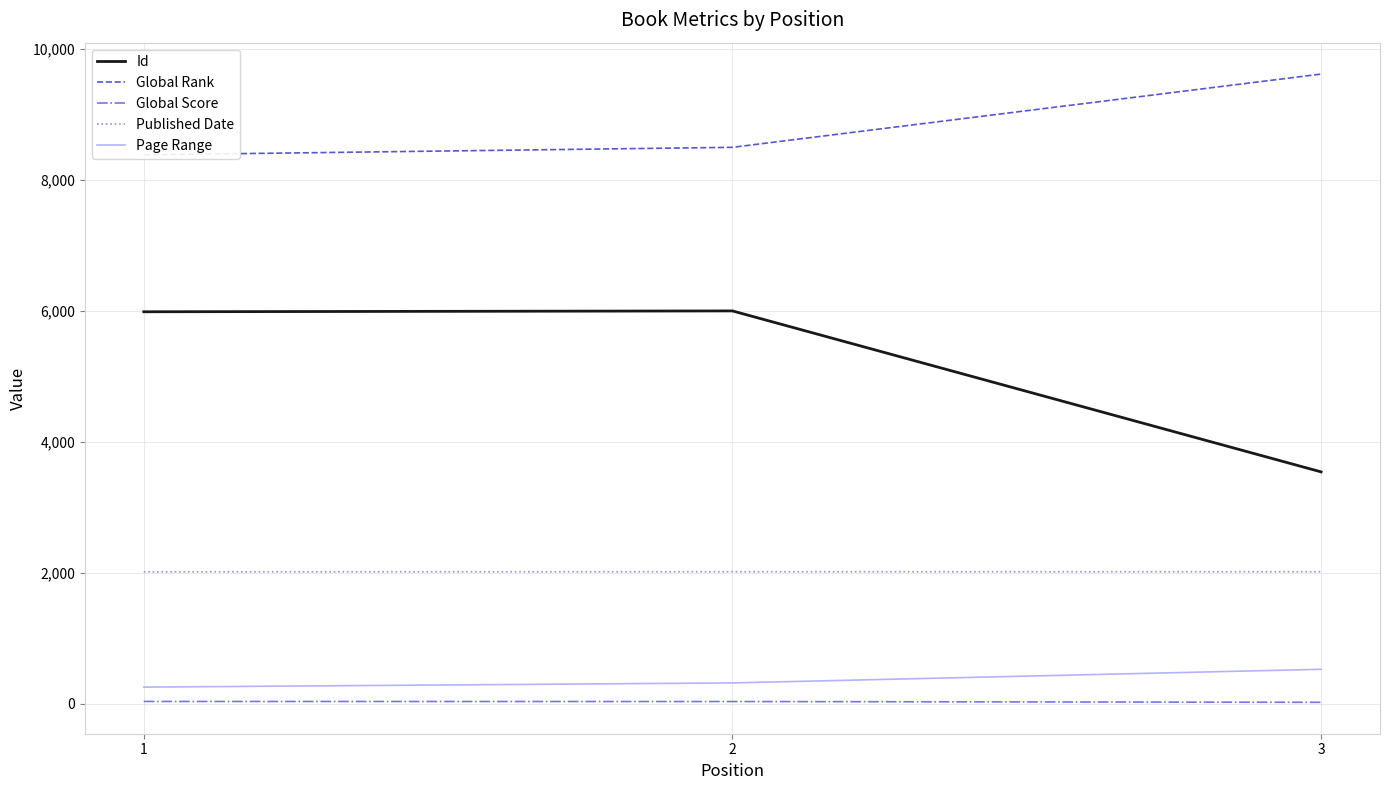

How many data points in Id are less than 5985?

1